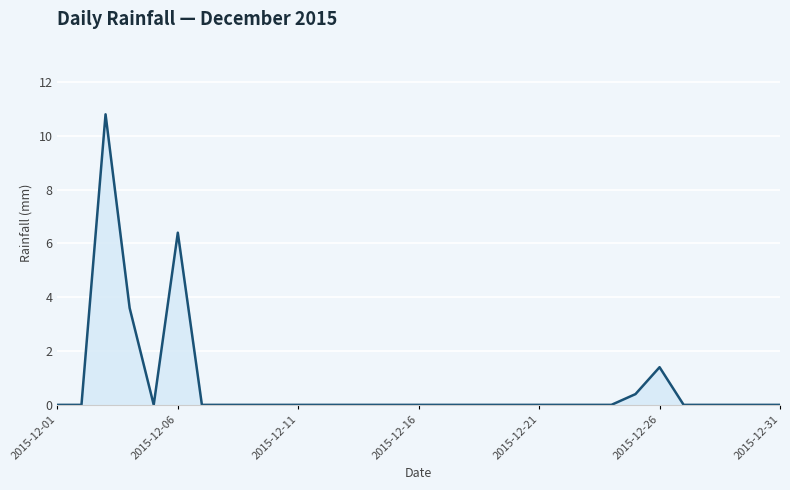

What is the difference between the maximum and minimum values?

10.8